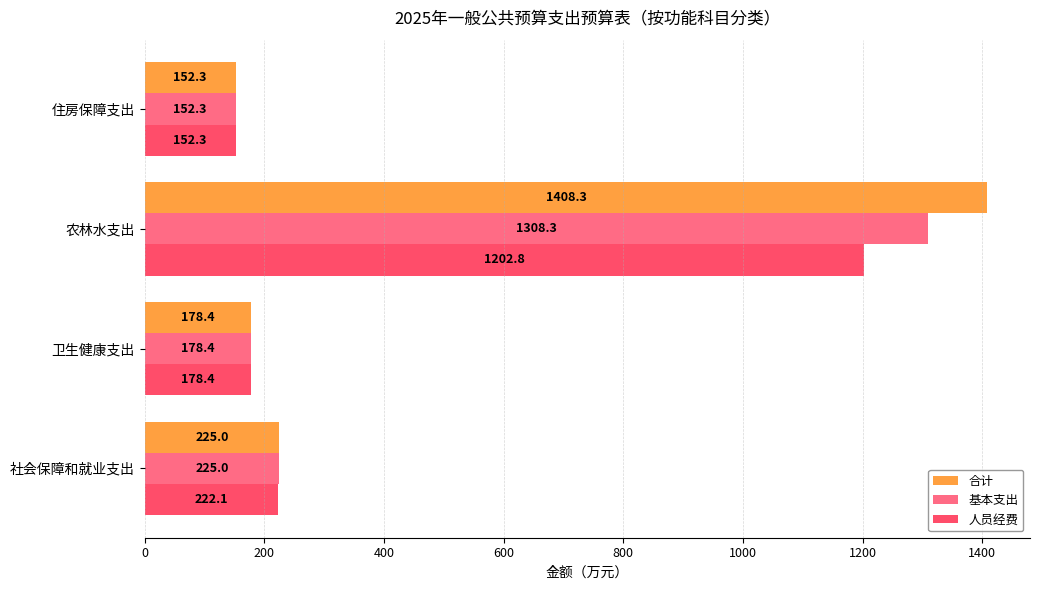

Rank the series by their maximum value, from highest to lowest.

合计, 基本支出, 人员经费